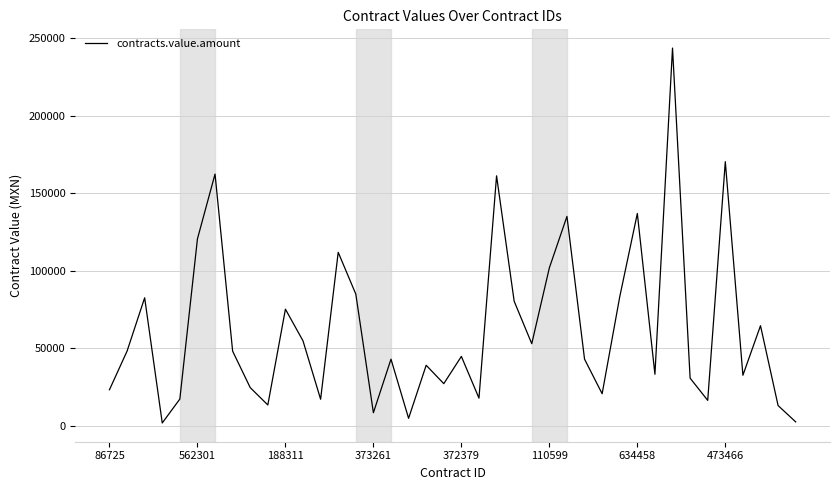

What is the greatest value displayed?

243765.0